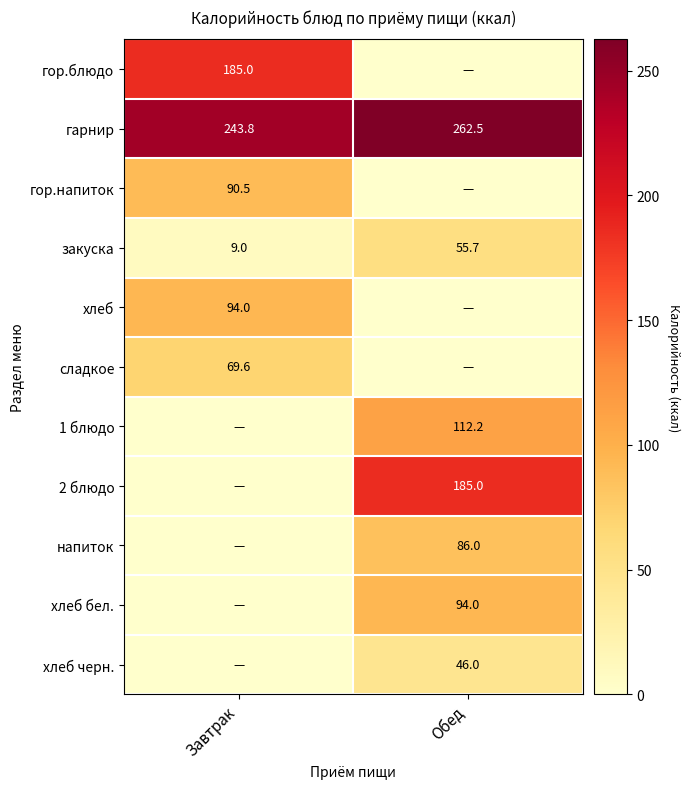

At how many categories does at least one series exceed 95?

2